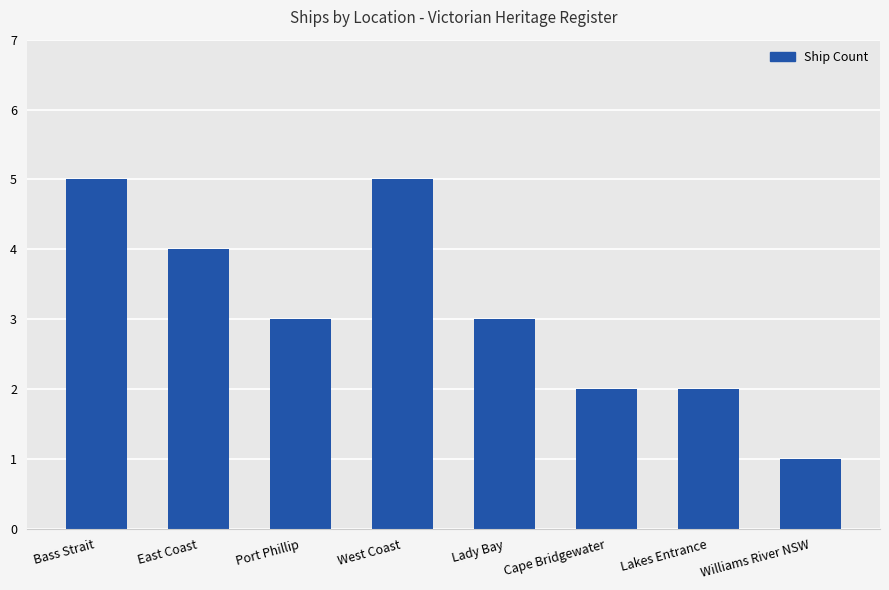

How many categories are shown in the chart?

8